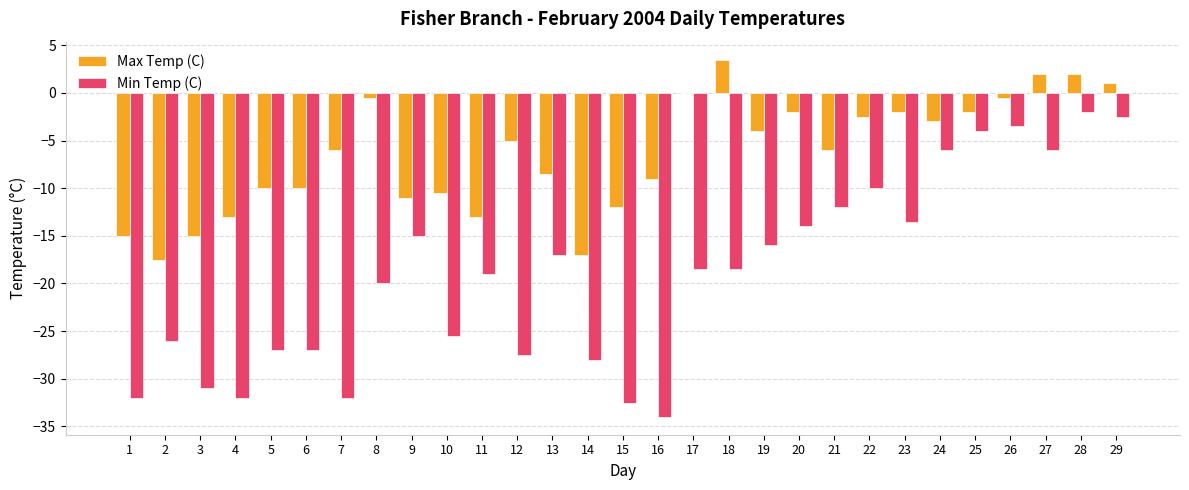

How many groups of bars are there?

29